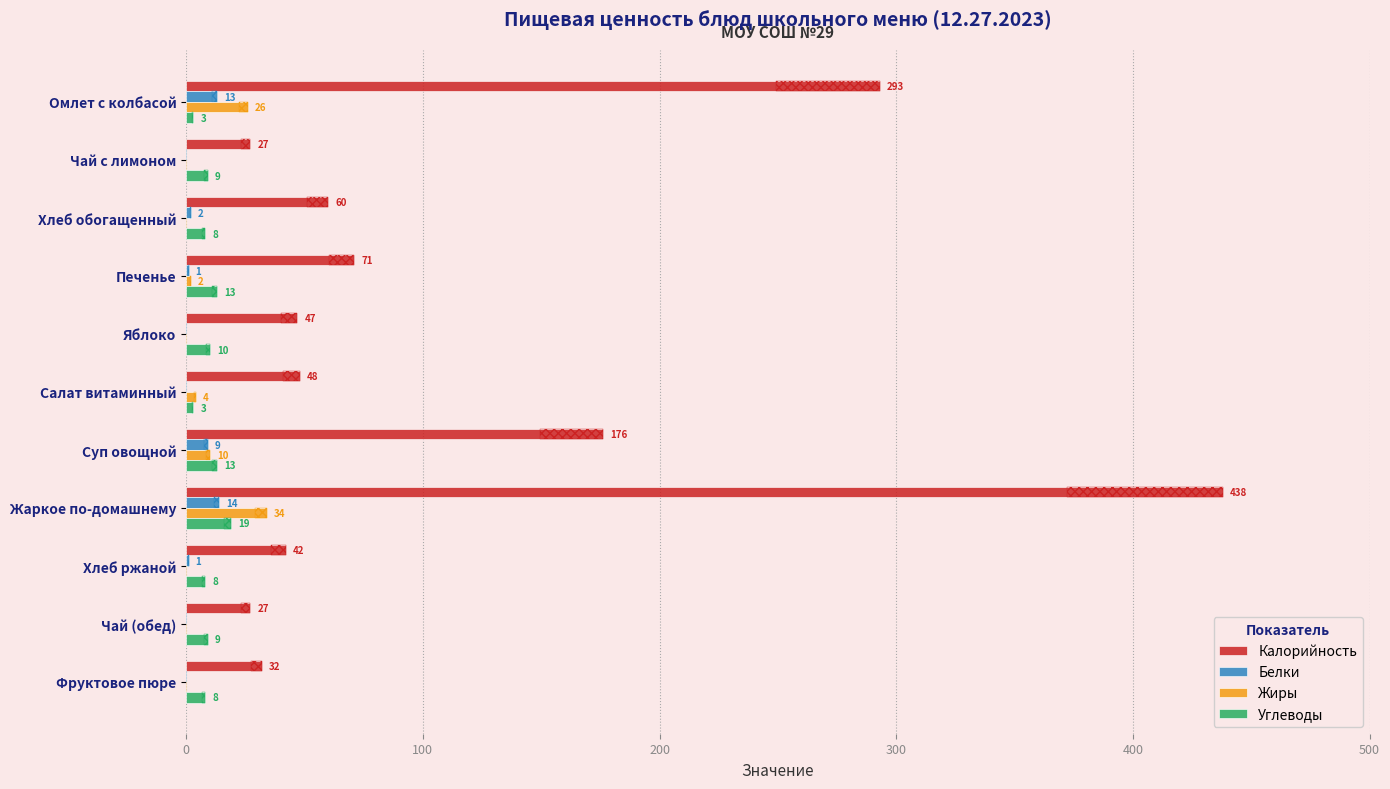

Which series has the widest spread of values?

Калорийность